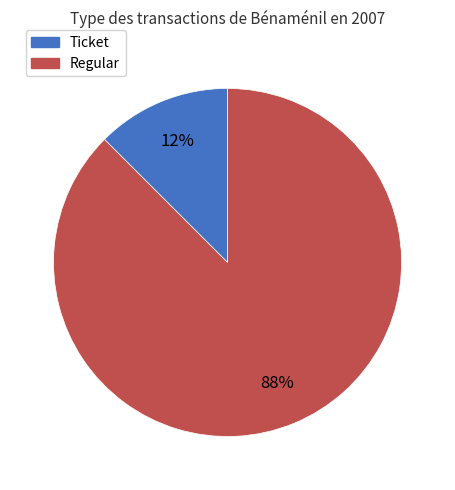

Is it true that Ticket is 1% of the pie?

False